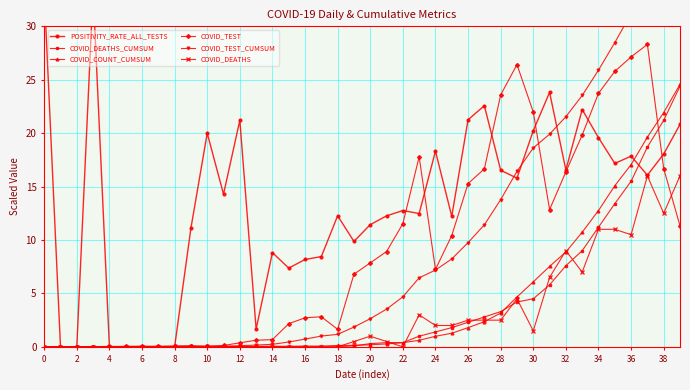

True or false: COVID_COUNT_CUMSUM has a value of 7.5 at 31.

True